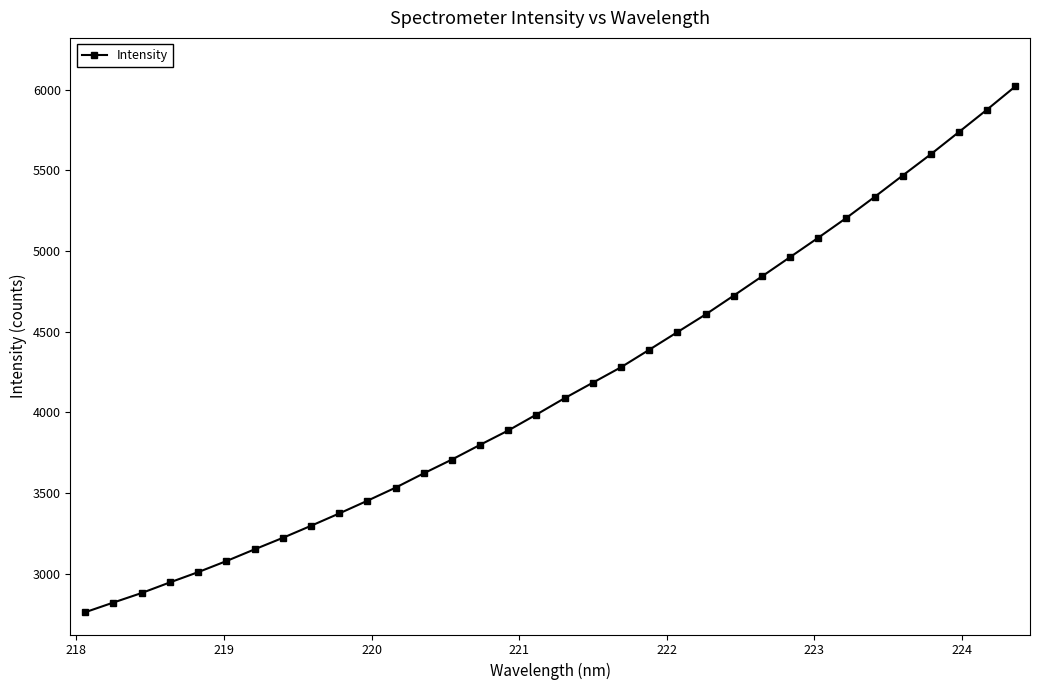

What is the difference between the second highest and second lowest values?

3053.3